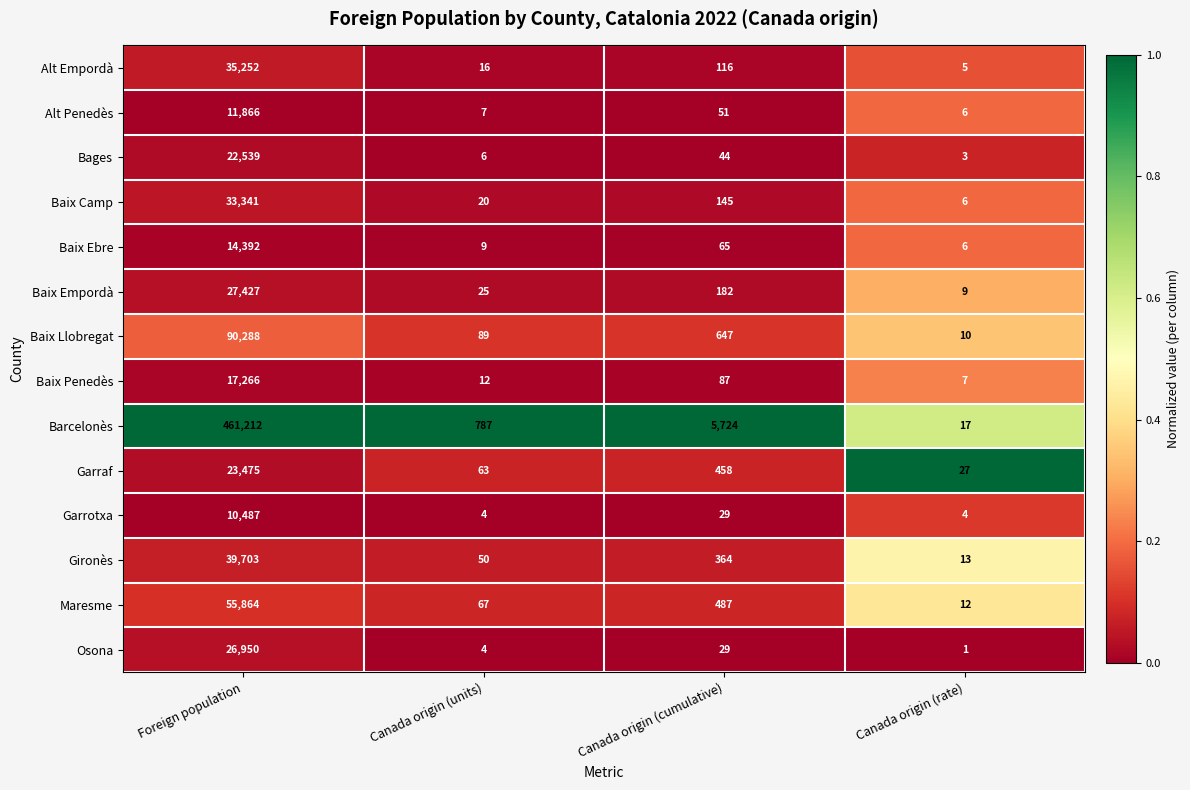

At which category is the sum across all series the highest?

Foreign population